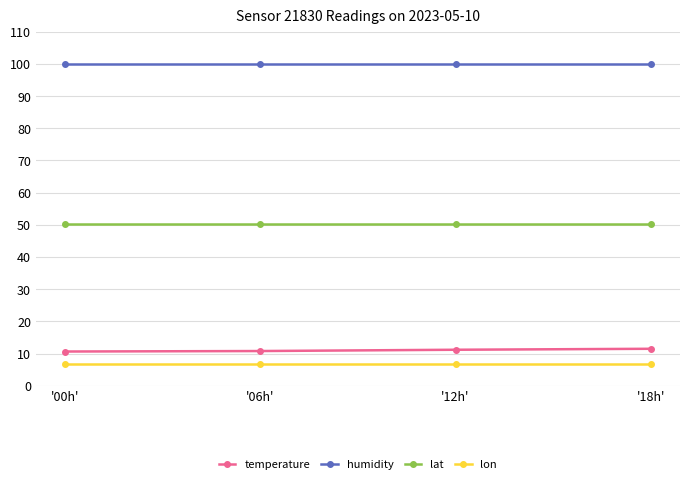

What is the label of the 1st point from the left?

'00h'